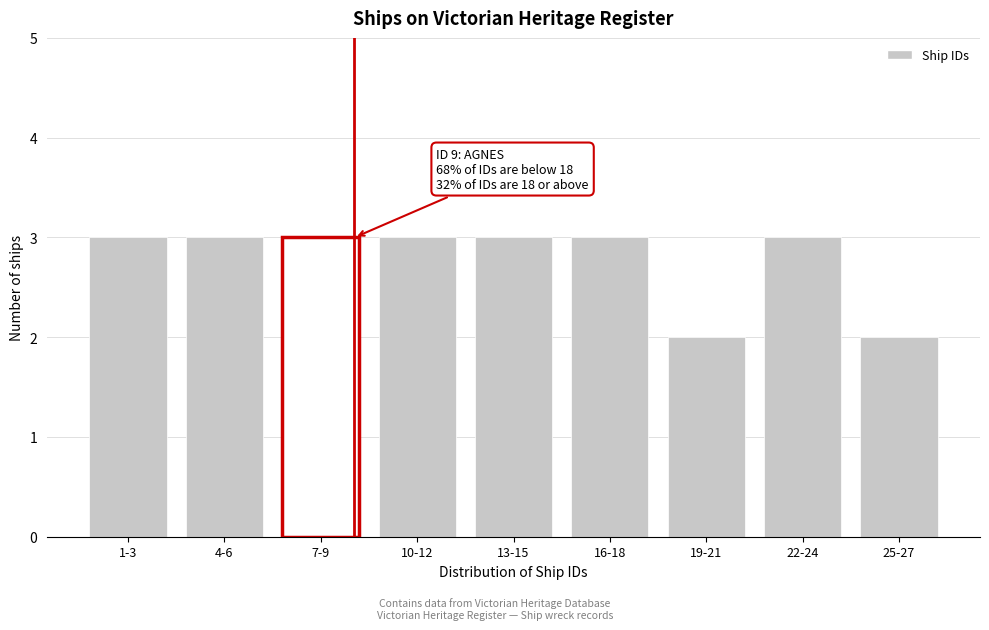

Reading left to right, transcribe all the data shown in this chart.

1-3=3	4-6=3	7-9=3	10-12=3	13-15=3	16-18=3	19-21=2	22-24=3	25-27=2